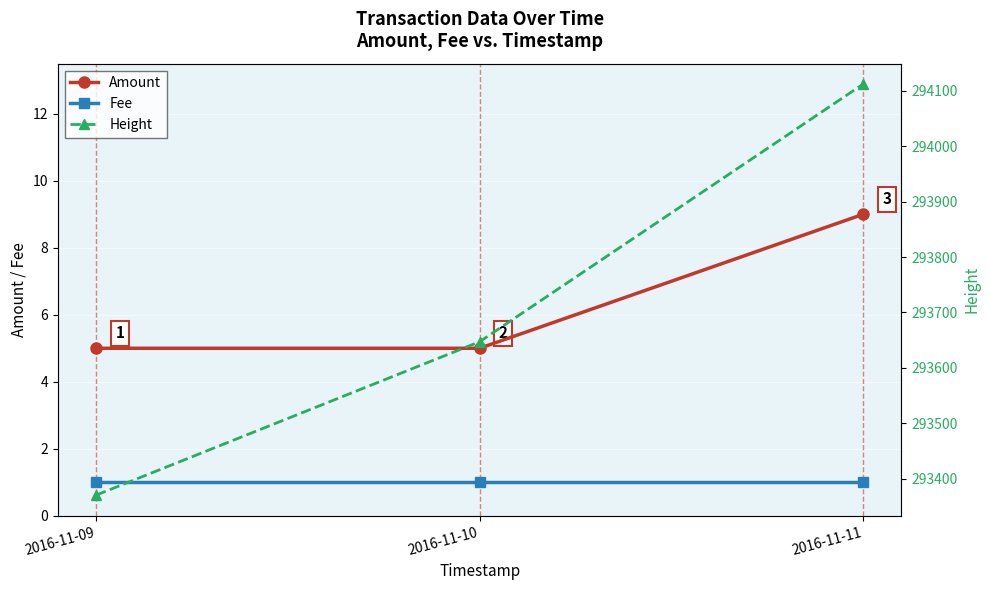

Which has a higher value, 2016-11-09 or 2016-11-11?

2016-11-11